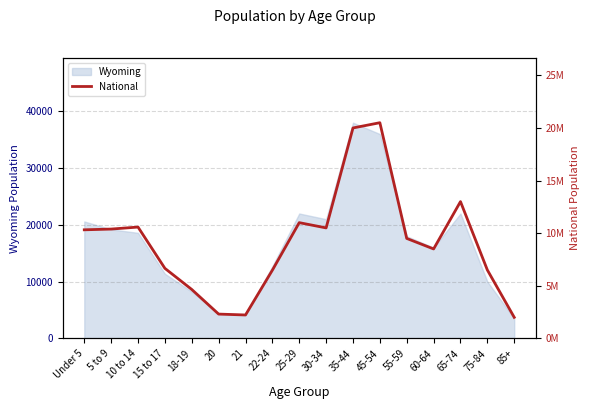

How many categories are shown in the chart?

17